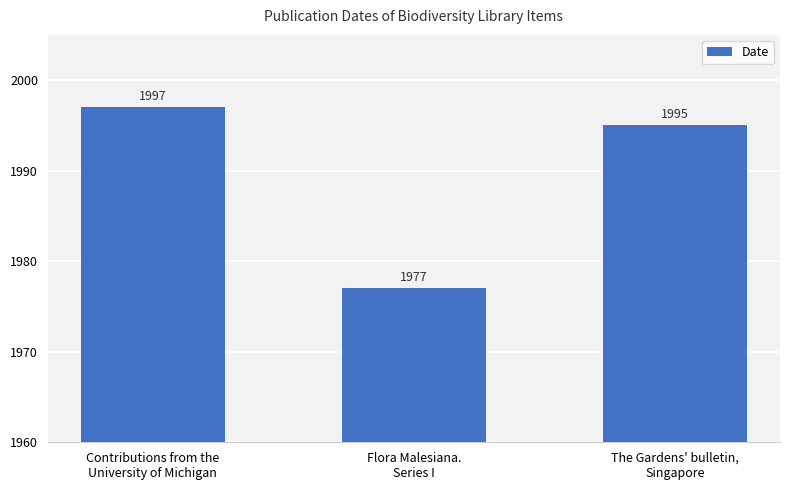

Is it true that the value at Contributions from the
University of Michigan is 2935?

False